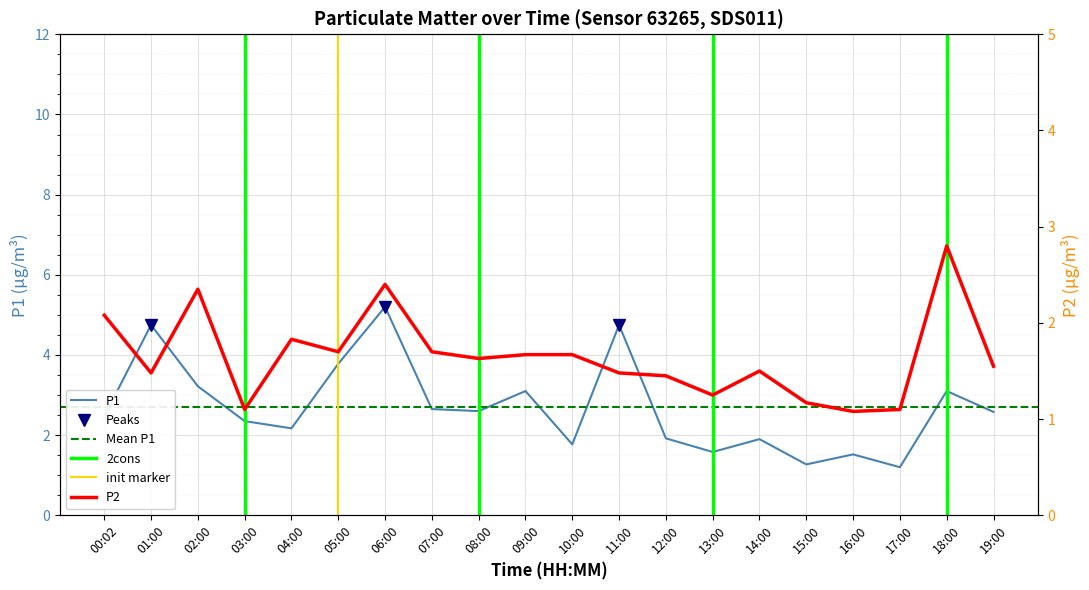

Reading left to right, transcribe all the data shown in this chart.

P1: 2.5	4.8	3.2	2.4	2.2	3.8	5.2	2.6	2.6	3.1	1.8	4.8	1.9	1.6	1.9	1.3	1.5	1.2	3.1	2.6
P2: 2.1	1.5	2.4	1.1	1.8	1.7	2.4	1.7	1.6	1.7	1.7	1.5	1.4	1.2	1.5	1.2	1.1	1.1	2.8	1.6